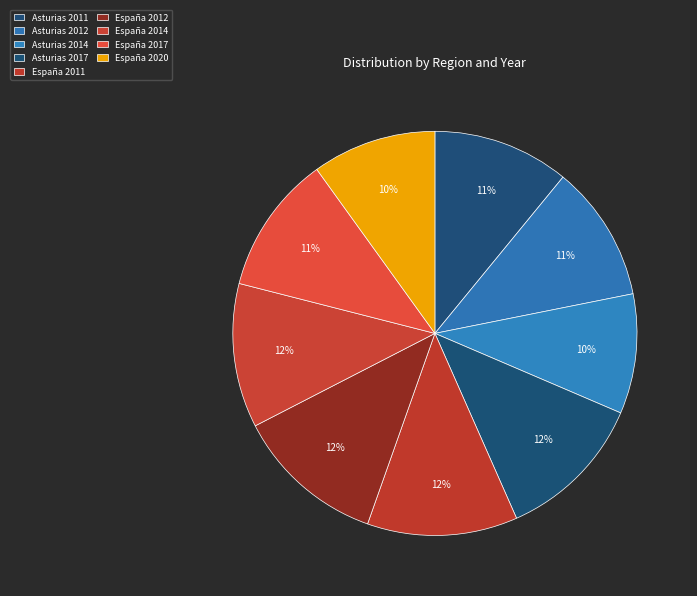

Does Asturias 2012 represent more than half of the total?

No